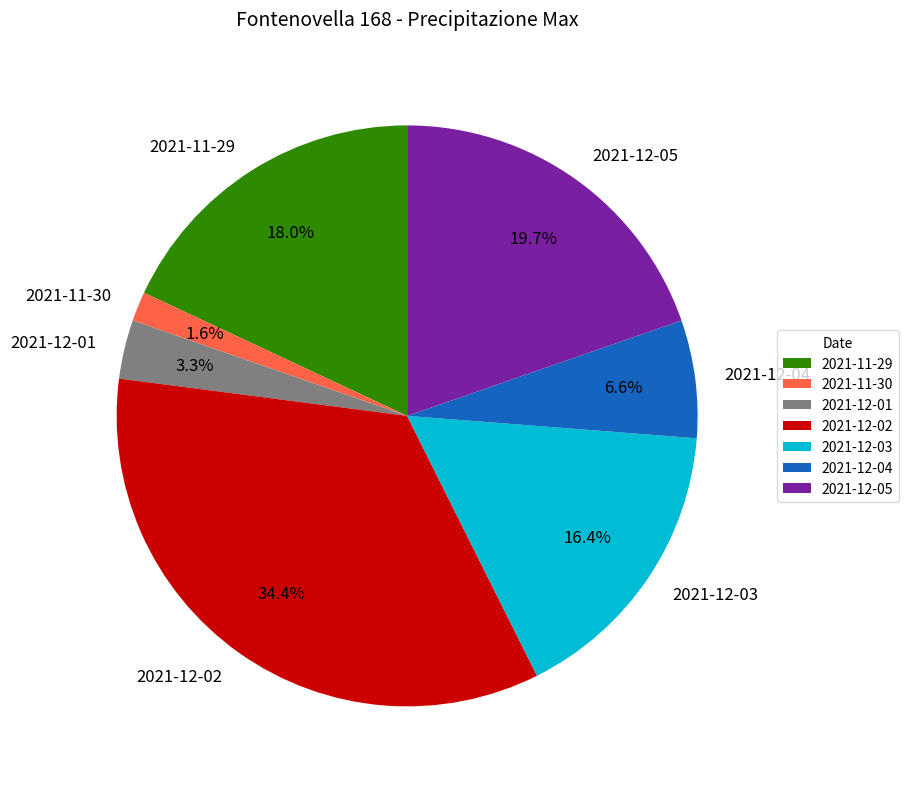

Is there a majority slice in this chart?

No